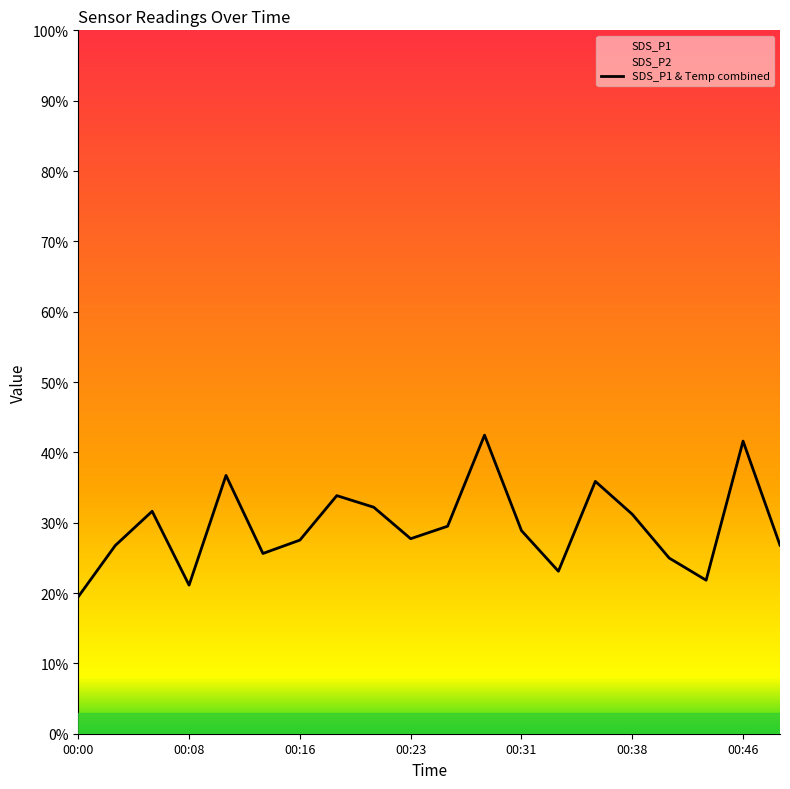

What is the label of the 14th point from the left?

13